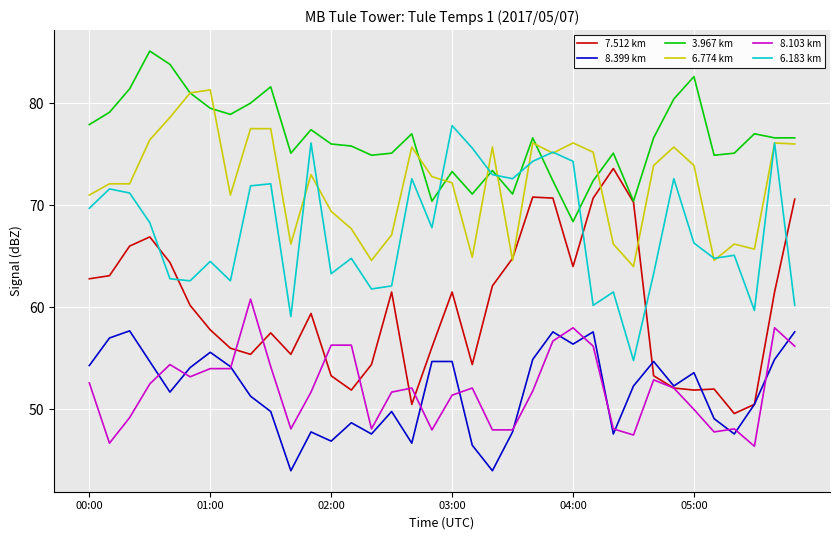

After their last crossing, which series has the higher values: 7.512 km or 6.183 km?

7.512 km